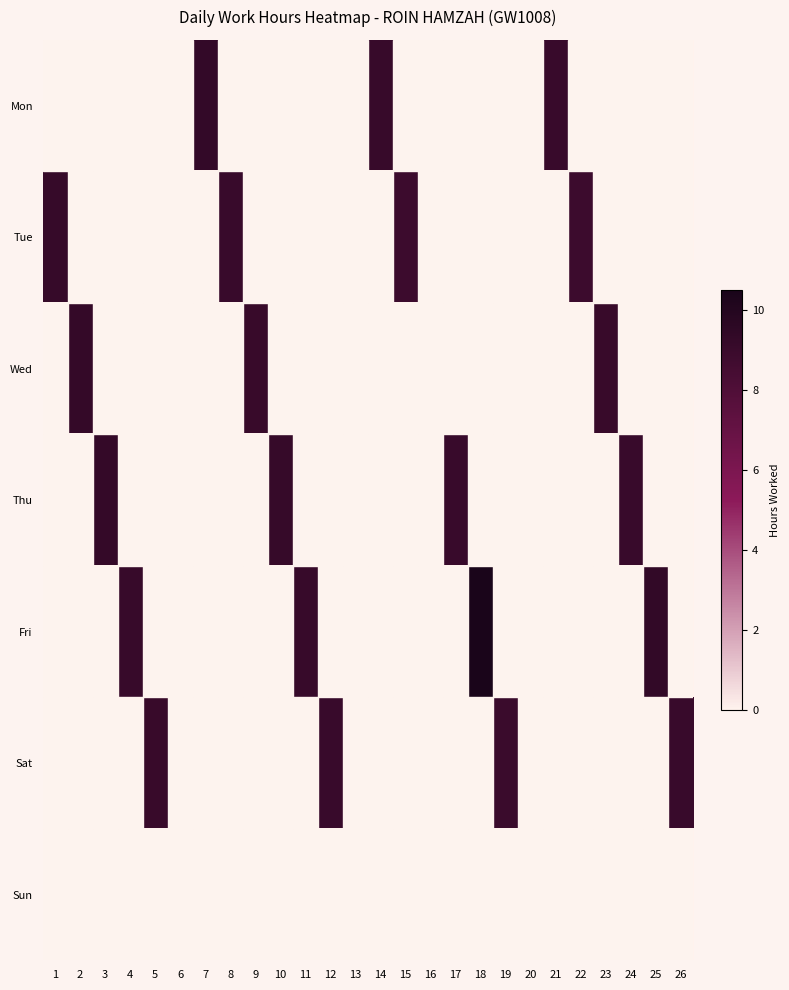

Reading left to right, list all the values displayed in this chart.

Mon: 1=0.0	2=0.0	3=0.0	4=0.0	5=0.0	6=0.0	7=9.3	8=0.0	9=0.0	10=0.0	11=0.0	12=0.0	13=0.0	14=9.1	15=0.0	16=0.0	17=0.0	18=0.0	19=0.0	20=0.0	21=9.0	22=0.0	23=0.0	24=0.0	25=0.0	26=0.0
Tue: 1=9.2	2=0.0	3=0.0	4=0.0	5=0.0	6=0.0	7=0.0	8=9.1	9=0.0	10=0.0	11=0.0	12=0.0	13=0.0	14=0.0	15=8.9	16=0.0	17=0.0	18=0.0	19=0.0	20=0.0	21=0.0	22=8.9	23=0.0	24=0.0	25=0.0	26=0.0
Wed: 1=0.0	2=9.2	3=0.0	4=0.0	5=0.0	6=0.0	7=0.0	8=0.0	9=9.1	10=0.0	11=0.0	12=0.0	13=0.0	14=0.0	15=0.0	16=0.0	17=0.0	18=0.0	19=0.0	20=0.0	21=0.0	22=0.0	23=9.1	24=0.0	25=0.0	26=0.0
Thu: 1=0.0	2=0.0	3=9.2	4=0.0	5=0.0	6=0.0	7=0.0	8=0.0	9=0.0	10=9.2	11=0.0	12=0.0	13=0.0	14=0.0	15=0.0	16=0.0	17=9.0	18=0.0	19=0.0	20=0.0	21=0.0	22=0.0	23=0.0	24=9.0	25=0.0	26=0.0
Fri: 1=0.0	2=0.0	3=0.0	4=9.1	5=0.0	6=0.0	7=0.0	8=0.0	9=0.0	10=0.0	11=9.1	12=0.0	13=0.0	14=0.0	15=0.0	16=0.0	17=0.0	18=10.4	19=0.0	20=0.0	21=0.0	22=0.0	23=0.0	24=0.0	25=9.3	26=0.0
Sat: 1=0.0	2=0.0	3=0.0	4=0.0	5=9.1	6=0.0	7=0.0	8=0.0	9=0.0	10=0.0	11=0.0	12=9.0	13=0.0	14=0.0	15=0.0	16=0.0	17=0.0	18=0.0	19=8.9	20=0.0	21=0.0	22=0.0	23=0.0	24=0.0	25=0.0	26=9.0
Sun: 1=0.0	2=0.0	3=0.0	4=0.0	5=0.0	6=0.0	7=0.0	8=0.0	9=0.0	10=0.0	11=0.0	12=0.0	13=0.0	14=0.0	15=0.0	16=0.0	17=0.0	18=0.0	19=0.0	20=0.0	21=0.0	22=0.0	23=0.0	24=0.0	25=0.0	26=0.0